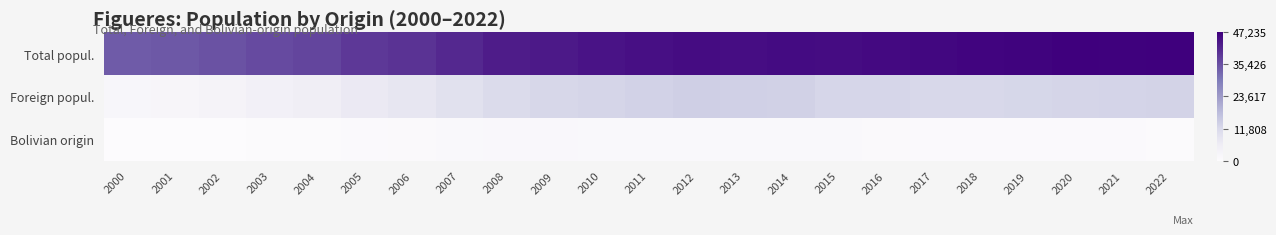

Reading left to right, what are all the values shown in this chart?

Total popul.: 2000=34023	2001=34493	2002=35174	2003=36338	2004=37032	2005=38884	2006=39641	2007=41115	2008=42809	2009=43330	2010=44255	2011=44765	2012=45262	2013=45123	2014=45444	2015=45346	2016=45726	2017=45961	2018=46381	2019=46654	2020=47235	2021=47043	2022=47088
Foreign popul.: 2000=1850	2001=2371	2002=3136	2003=4299	2004=5240	2005=6952	2006=7960	2007=9627	2008=11473	2009=12186	2010=12892	2011=13395	2012=13910	2013=13686	2014=13499	2015=12669	2016=12558	2017=12154	2018=12168	2019=12386	2020=12869	2021=13043	2022=13115
Bolivian origin: 2000=4	2001=45	2002=98	2003=212	2004=356	2005=610	2006=781	2007=1107	2008=1330	2009=1365	2010=1268	2011=1253	2012=1231	2013=1161	2014=1043	2015=937	2016=843	2017=718	2018=647	2019=606	2020=572	2021=568	2022=540